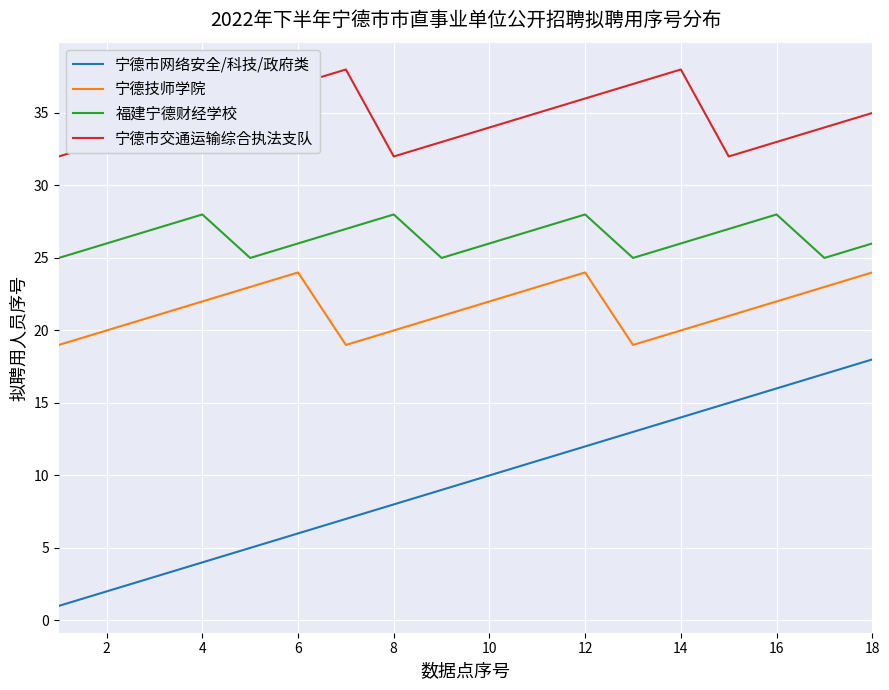

What are all the series names shown in the legend?

宁德市网络安全/科技/政府类, 宁德技师学院, 福建宁德财经学校, 宁德市交通运输综合执法支队